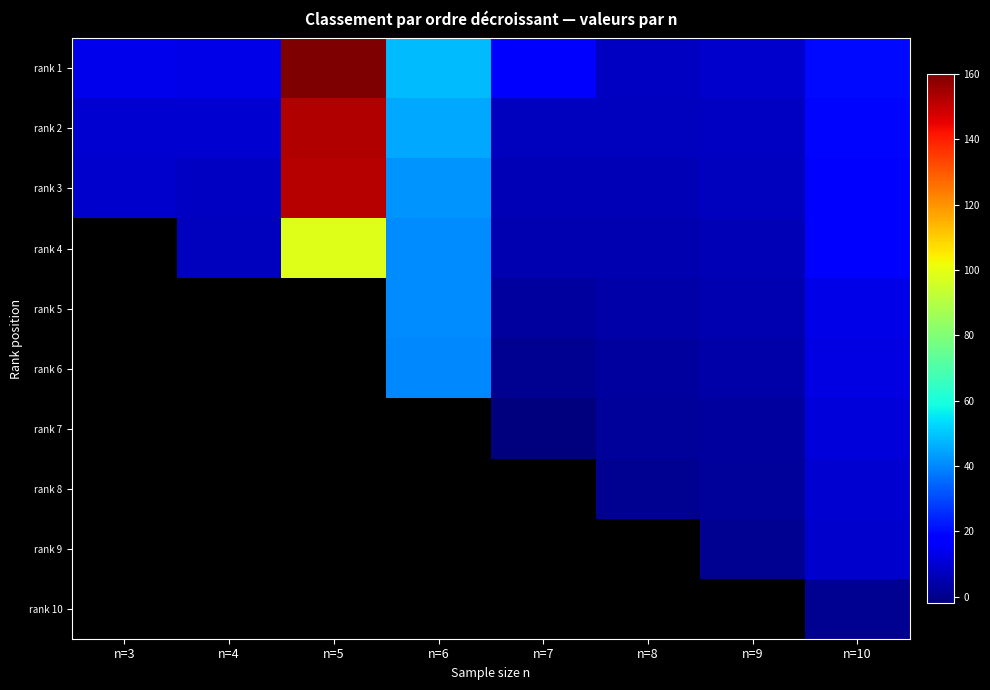

Count the number of categories in the chart.

8